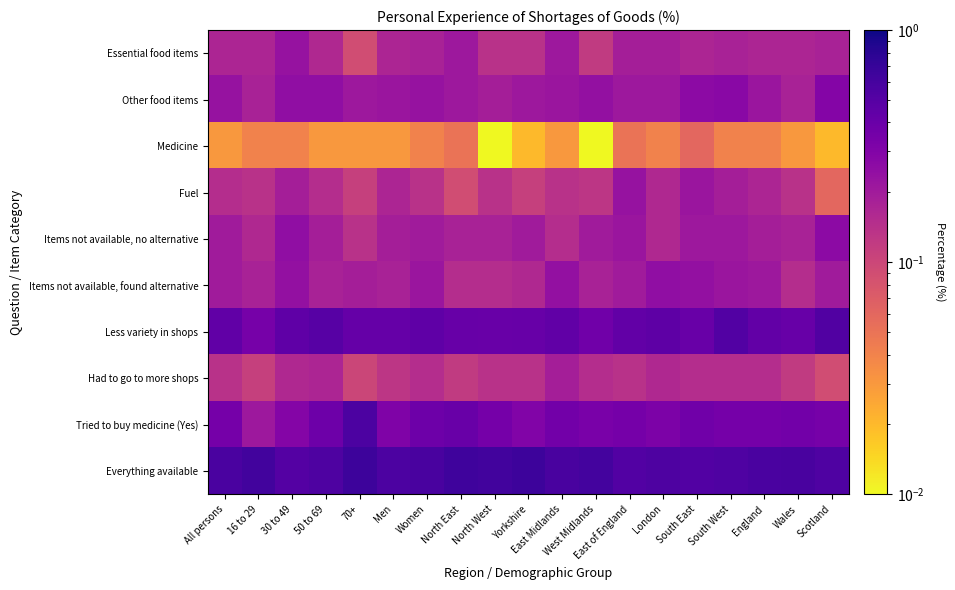

What is the spread (max minus min) of values at North East?

0.6